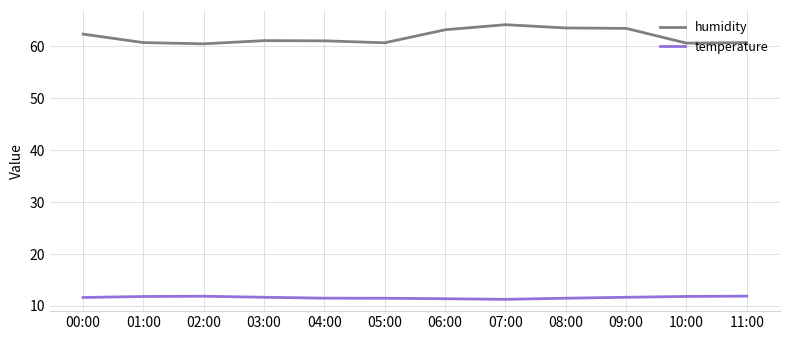

True or false: humidity has a value of 60.7 at 11:00.

True